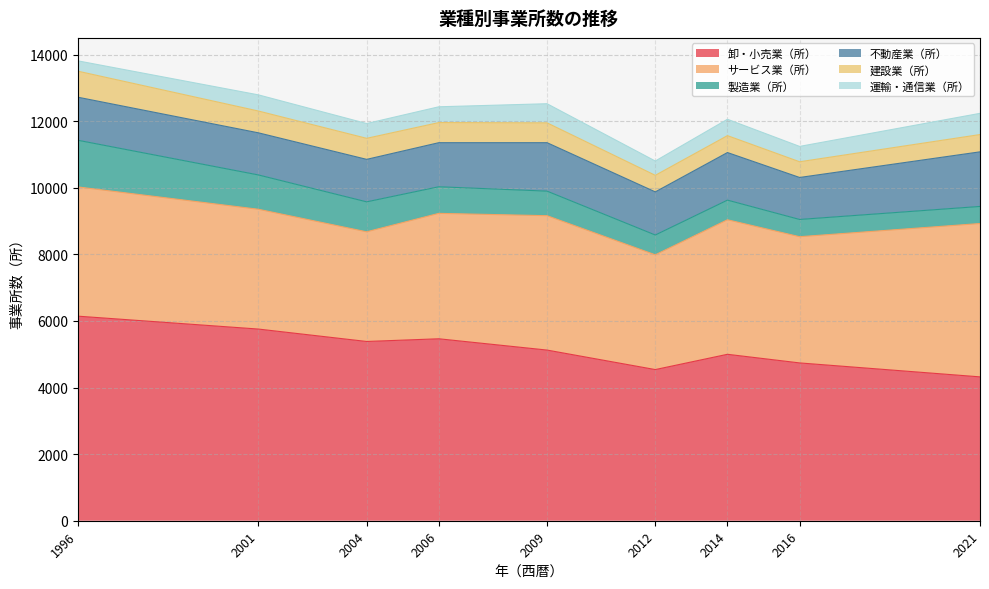

True or false: サービス業（所） and 不動産業（所） cross at least once.

False